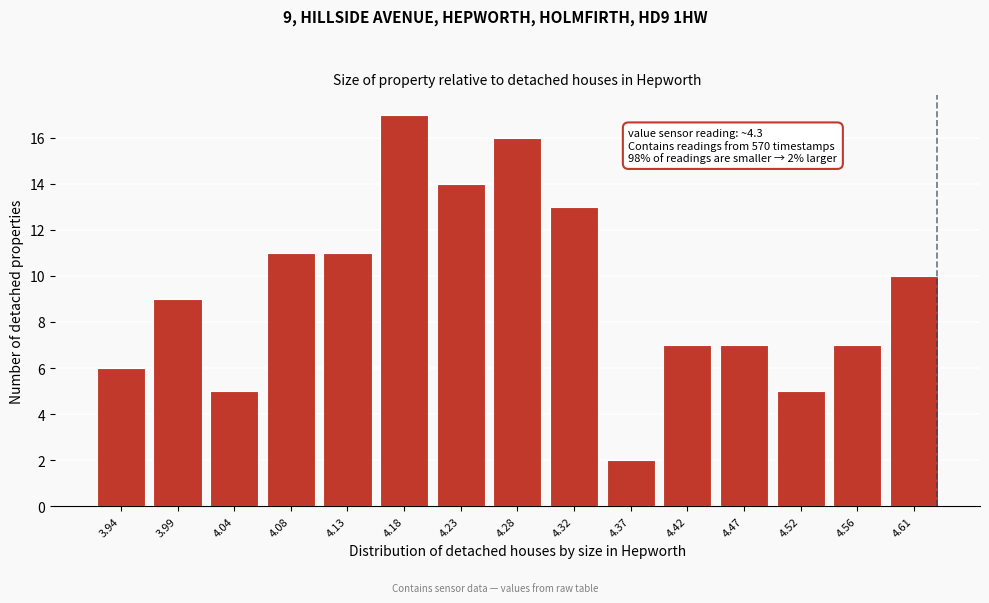

Reading left to right, list all the values displayed in this chart.

3.94=6	3.99=9	4.04=5	4.08=11	4.13=11	4.18=17	4.23=14	4.28=16	4.32=13	4.37=2	4.42=7	4.47=7	4.52=5	4.56=7	4.61=10